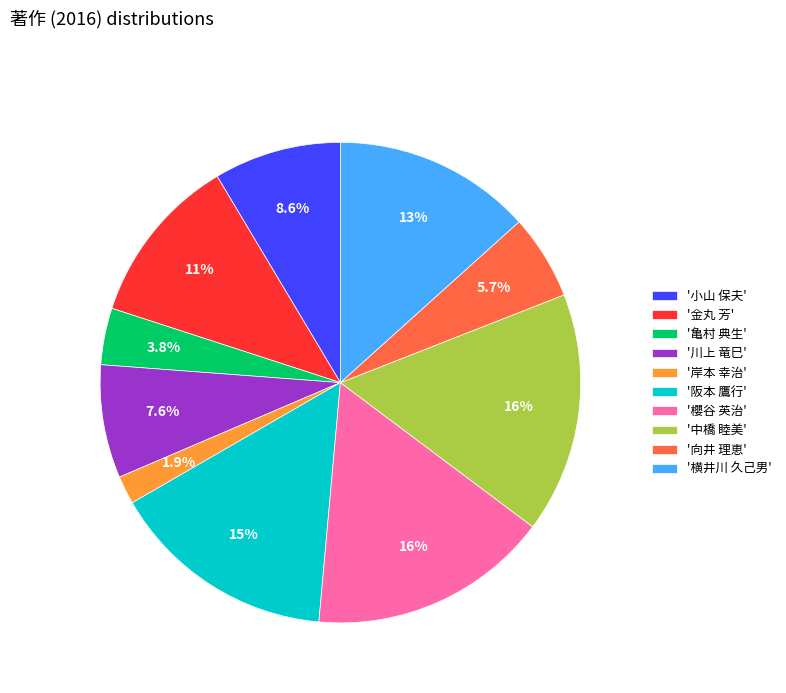

Between '亀村 典生' and '横井川 久己男', which is larger?

'横井川 久己男'